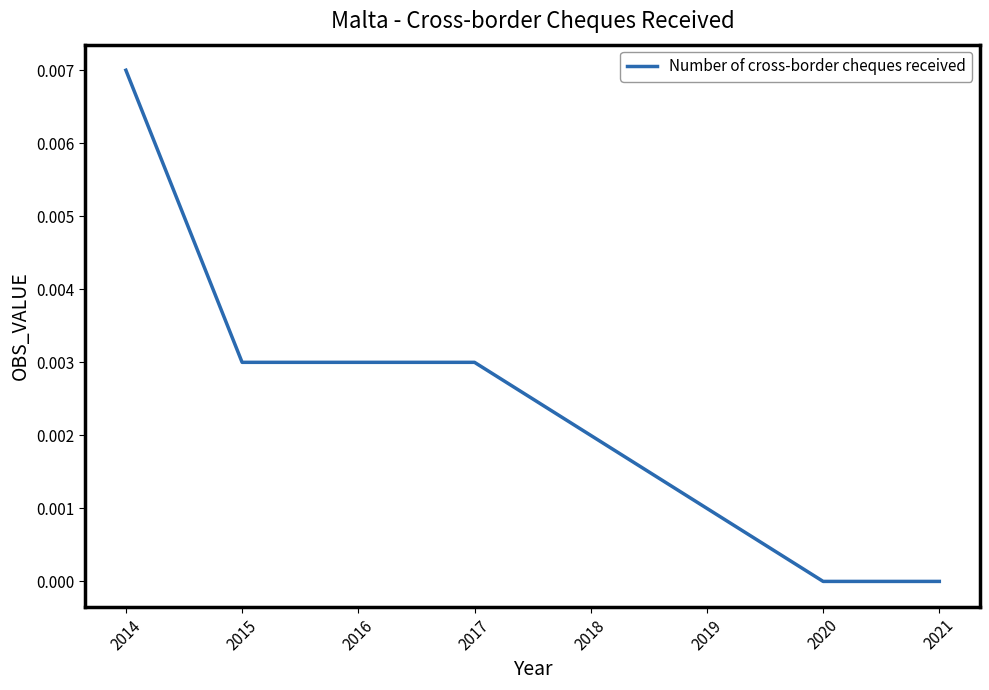

At which category does the chart reach its peak across all series?

2014